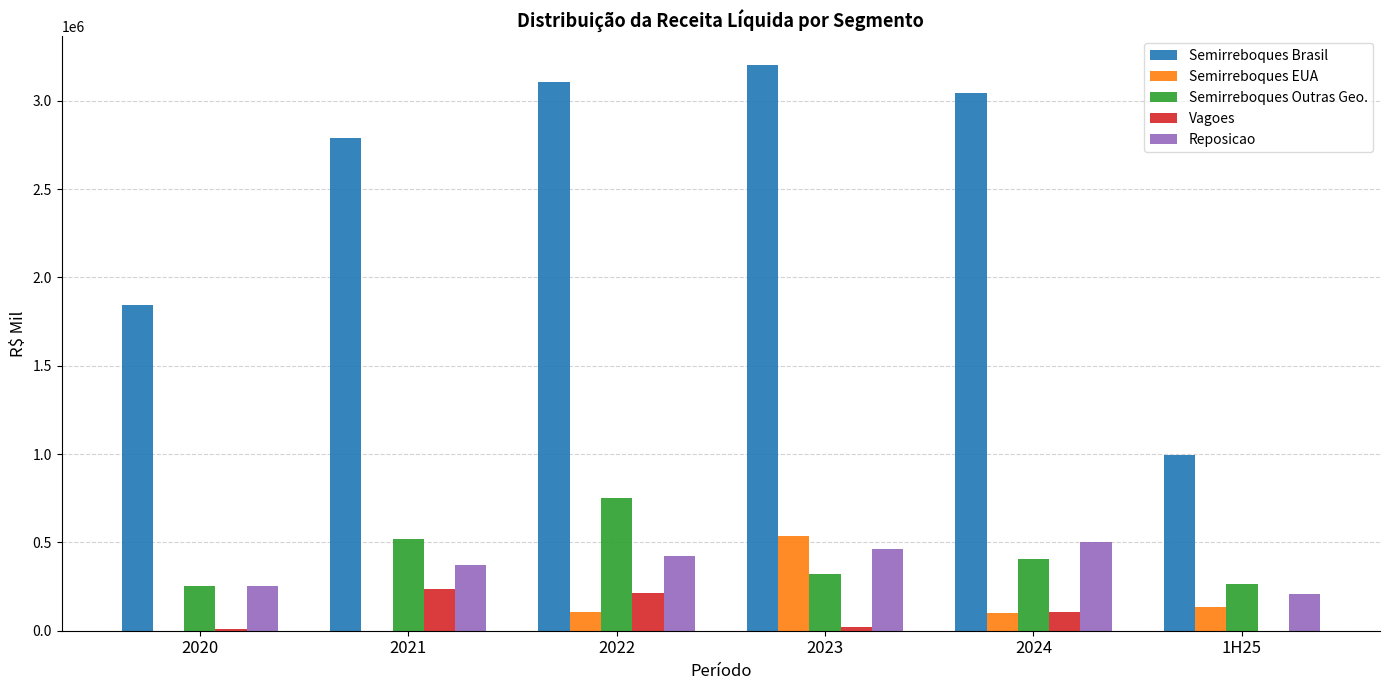

What is the maximum value shown in the chart?

3205218.0